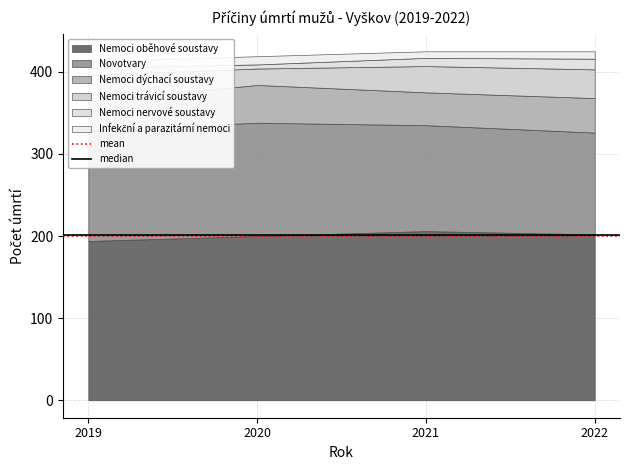

Between 2020 and 2019, which is larger?

2020